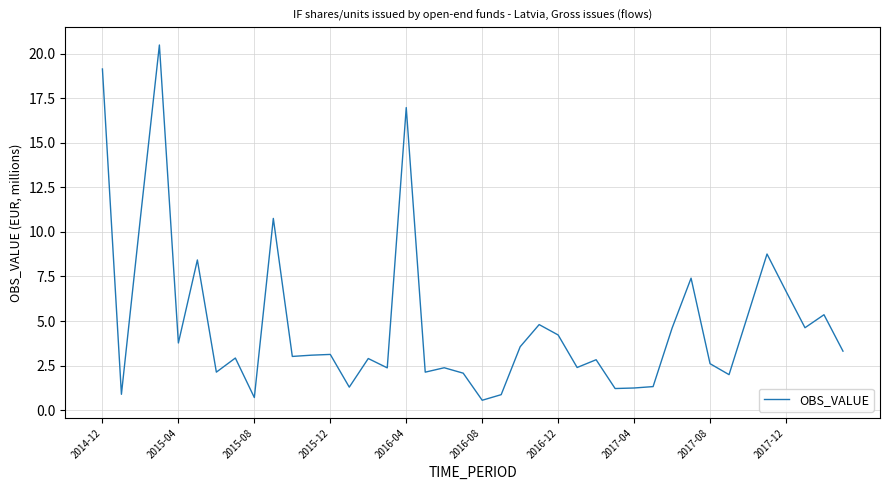

True or false: there are more than 2 points higher than both neighbors.

True